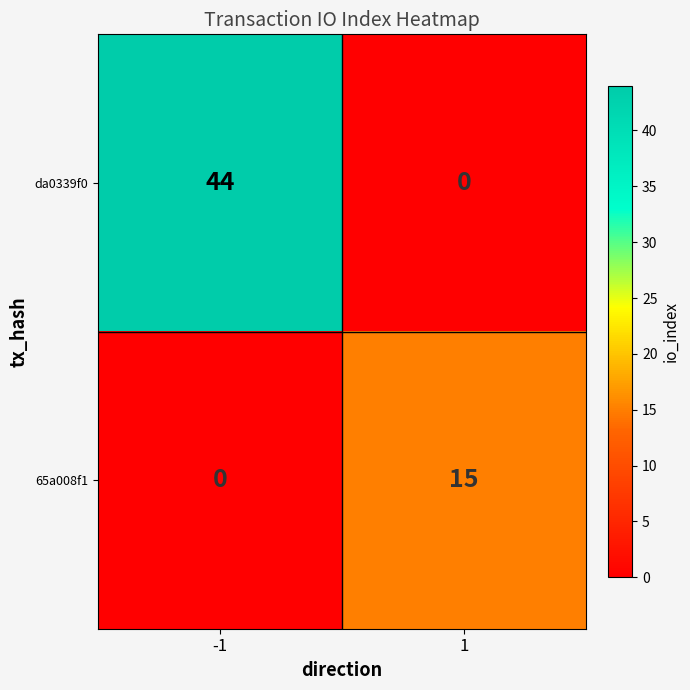

Which series has the largest total across all categories?

da0339f0